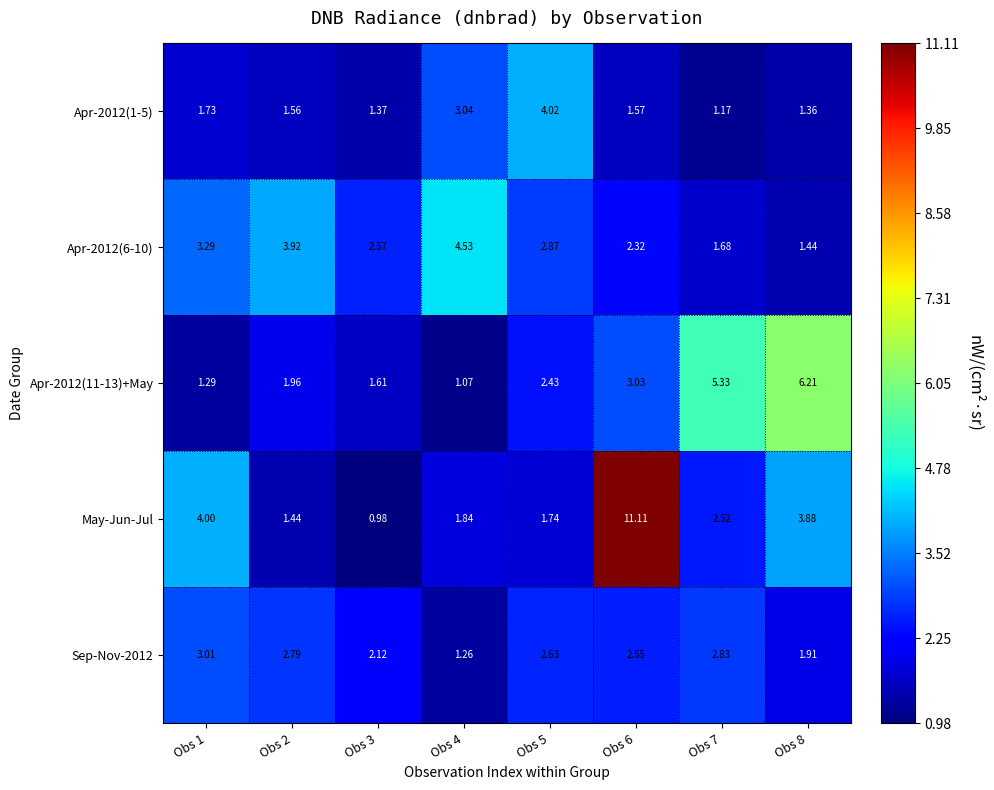

How many series are shown in this chart?

5